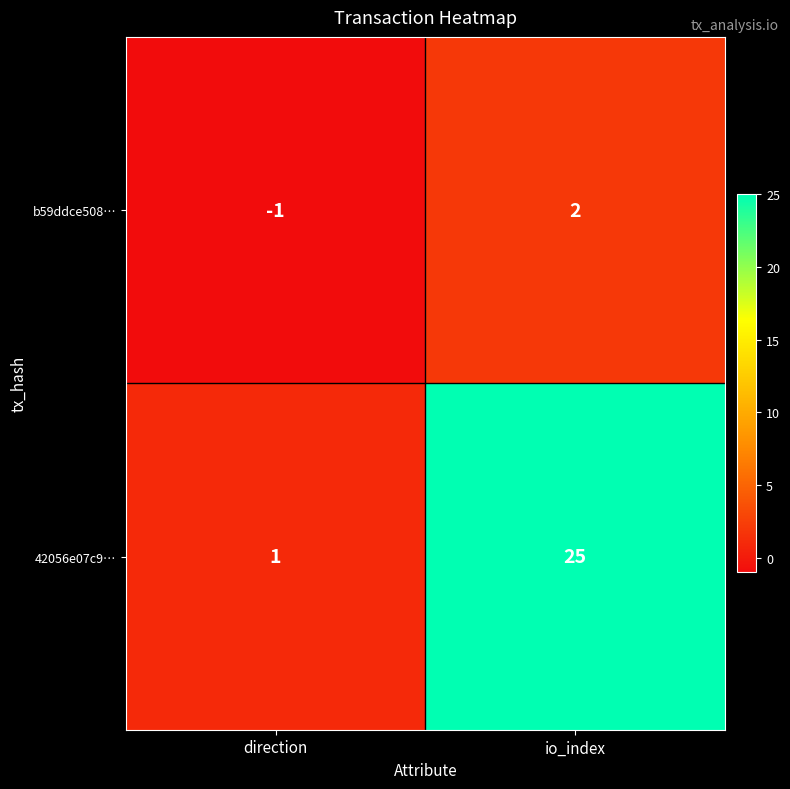

What is the sum of the 42056e07c9… values at io_index and direction?

26